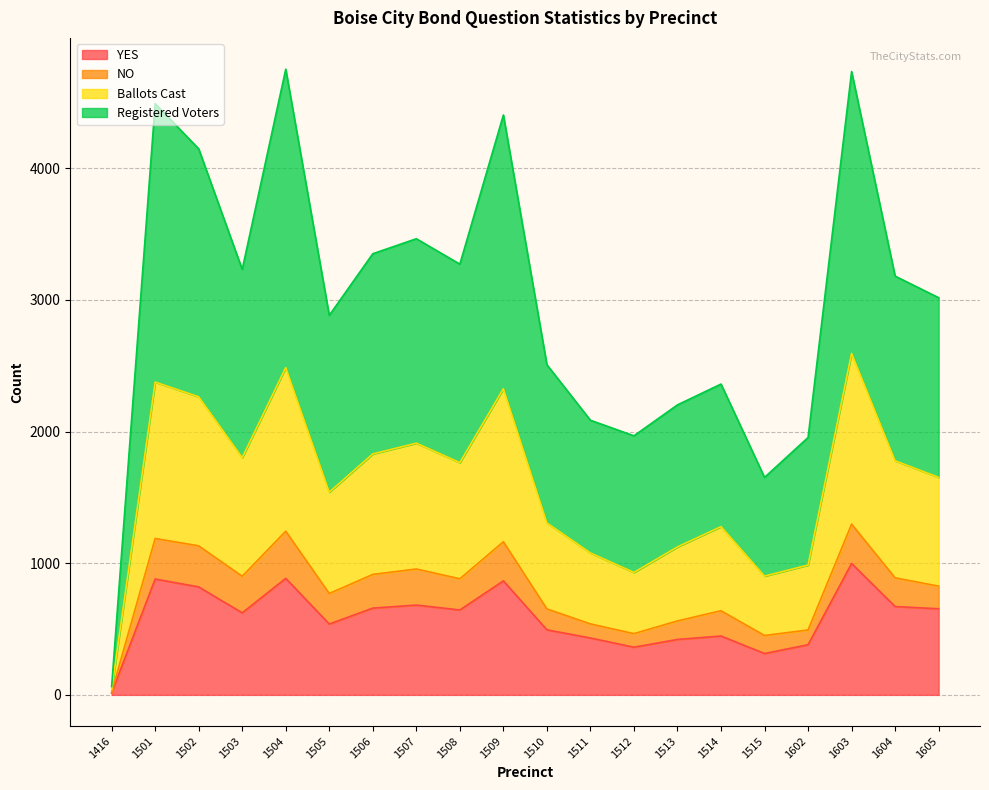

Between 1504 and 1507, which series saw the biggest shift?

Registered Voters